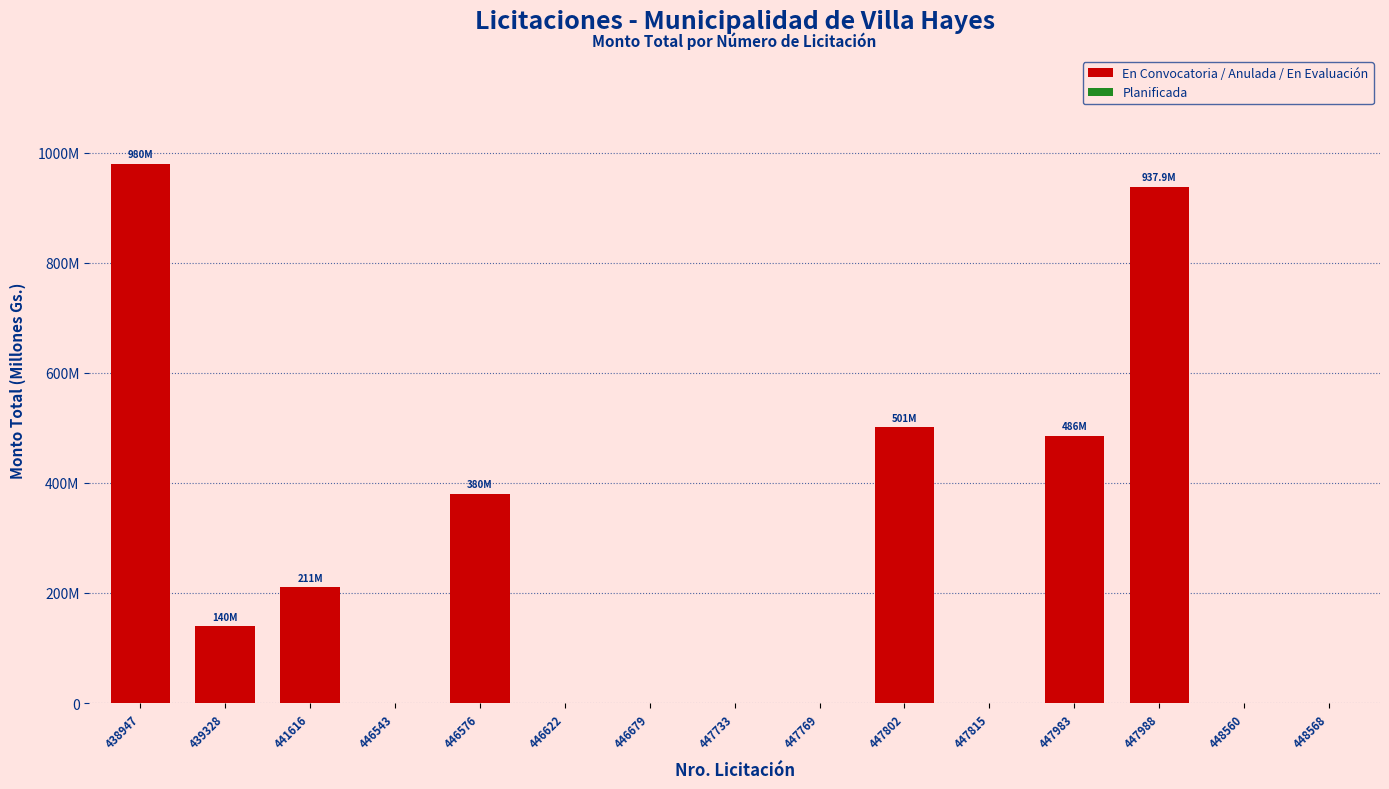

Which label corresponds to the largest value in the chart?

438947